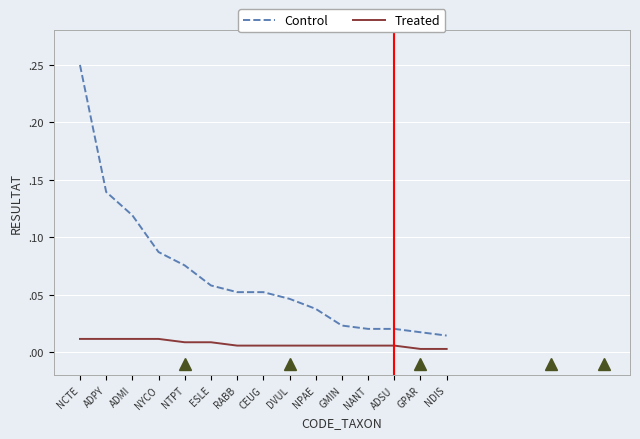

Rank the series by their average value, from lowest to highest.

Treated, Control